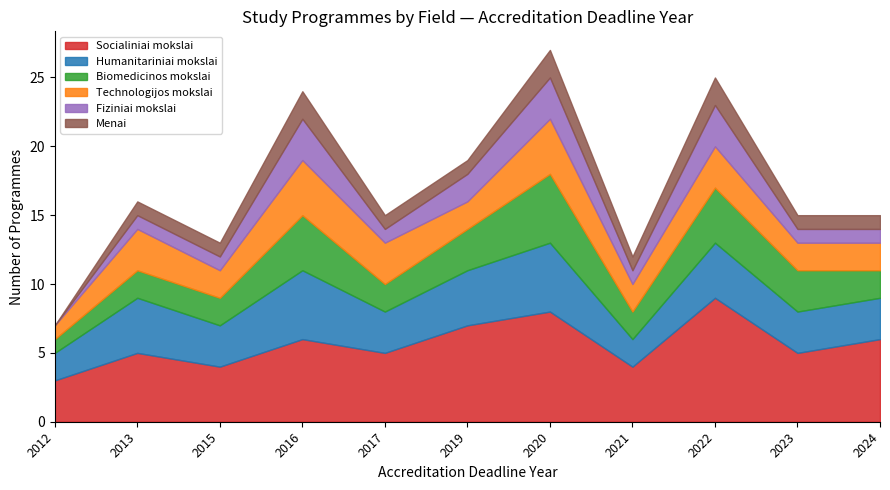

Between 2012 and 2015, which series saw the biggest shift?

Socialiniai mokslai